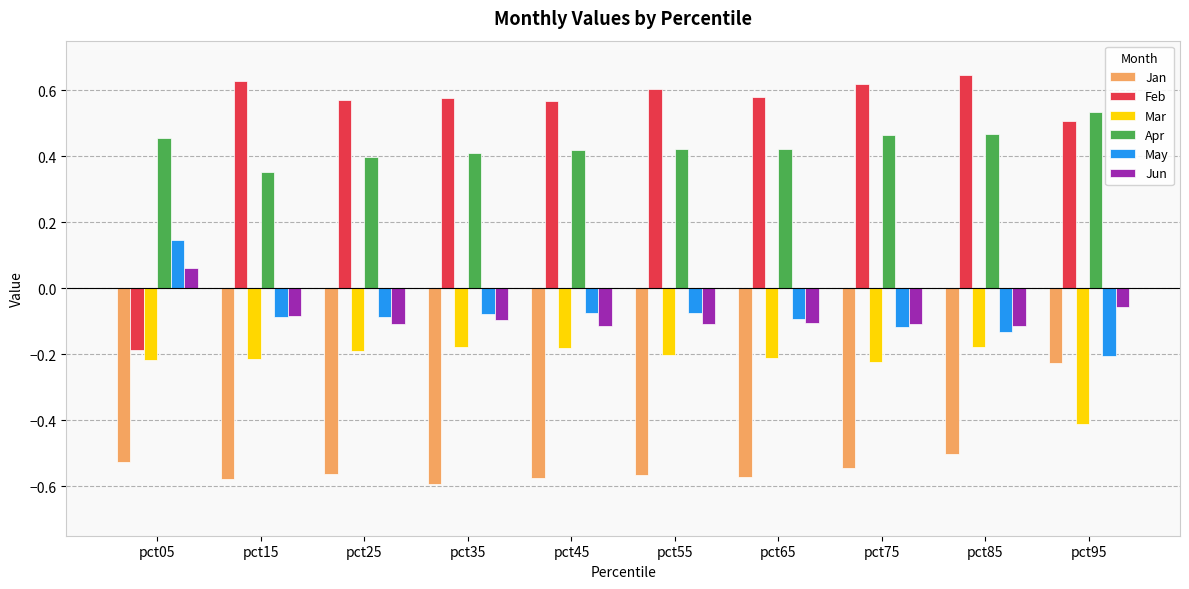

The value of Jun at pct45 is -0.0. True or false?

False